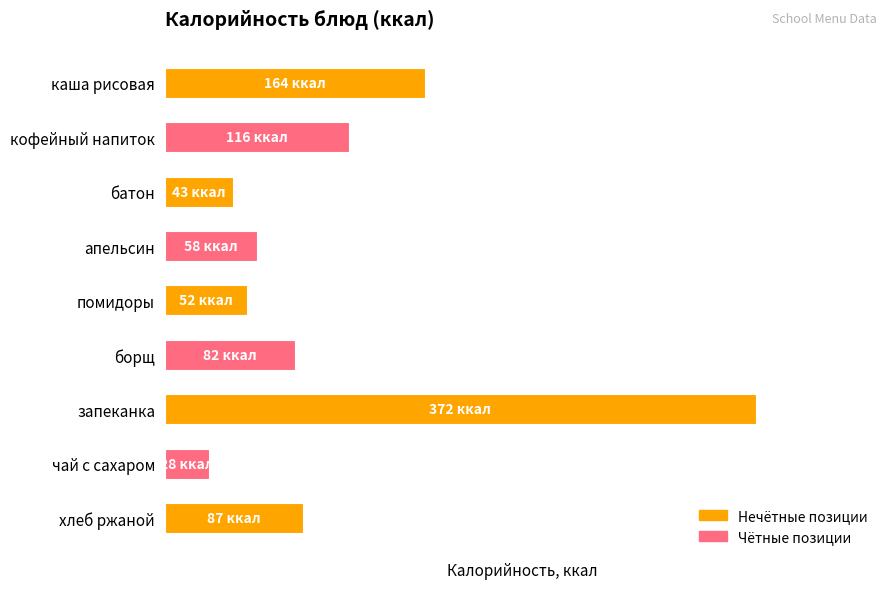

Are the bars grouped side by side (vs. stacked)?

No